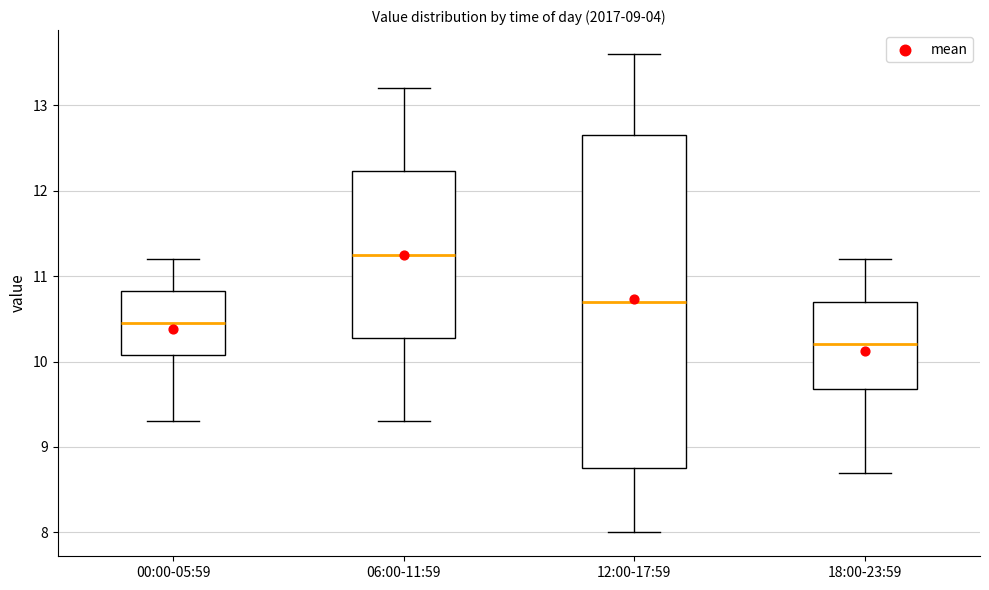

Where does the median line of the box for 18:00-23:59 sit on the y-axis? The values are not printed on the chart, so give them approximately, as read against the axis.

10.2